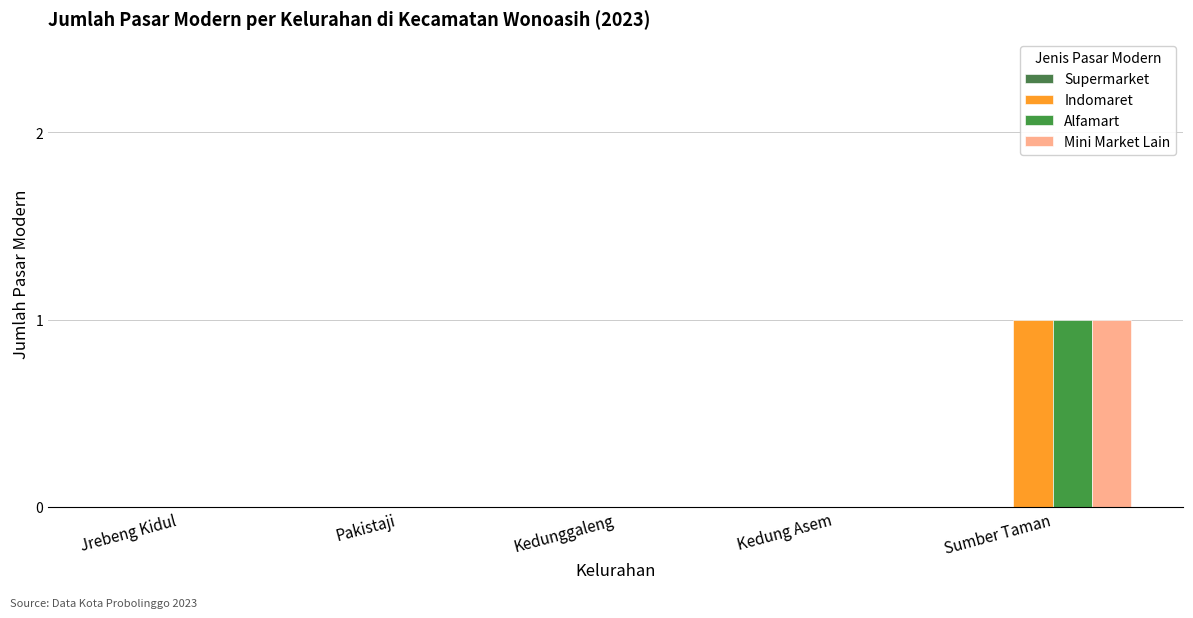

Are the bars horizontal?

No